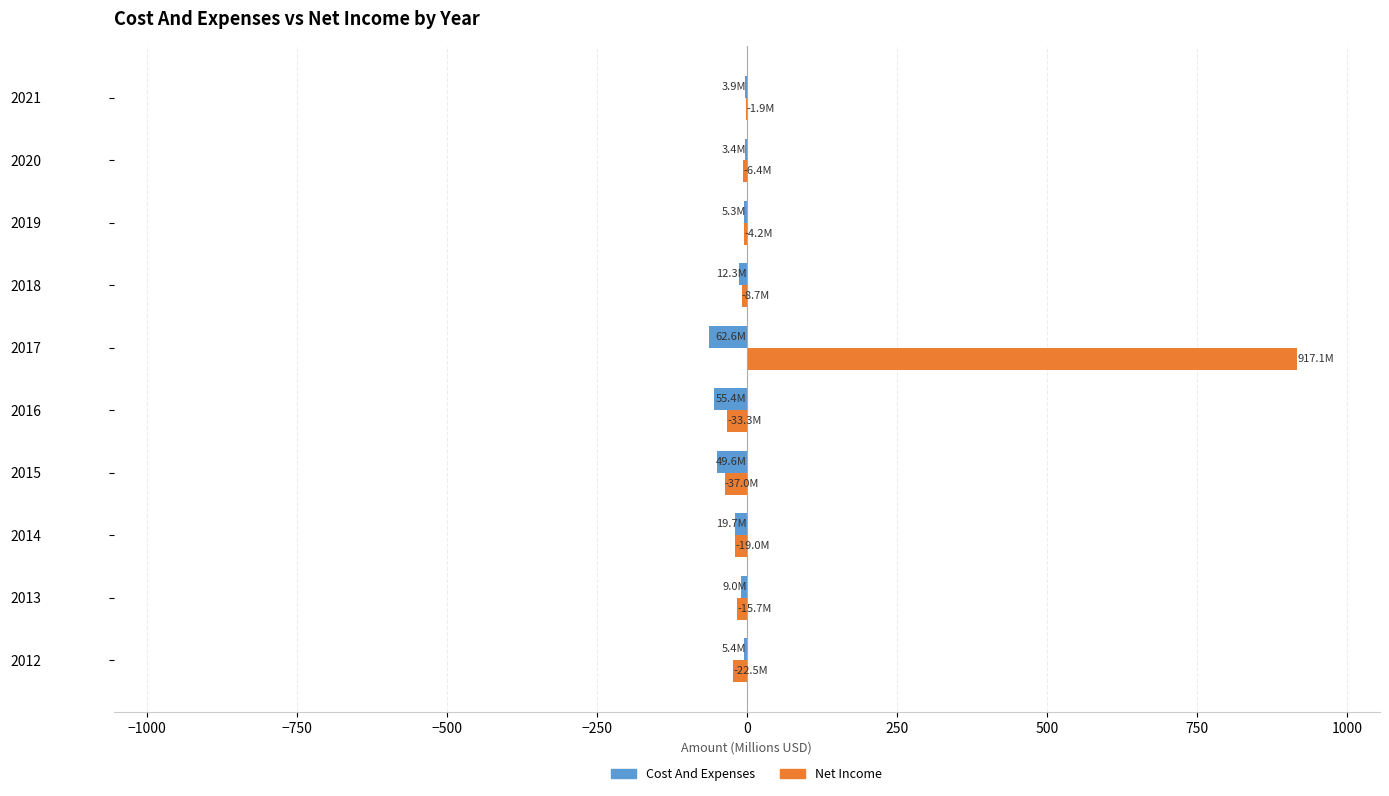

Which series has the largest total across all categories?

Net Income